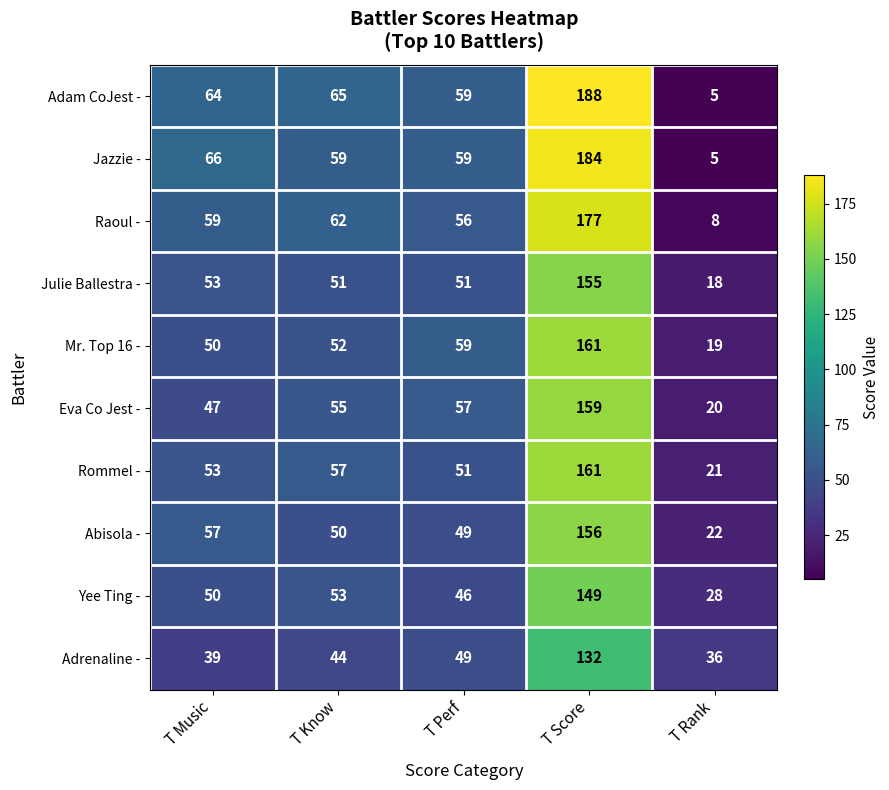

What is the difference between the maximum and second lowest values in the Rommel - series?

110